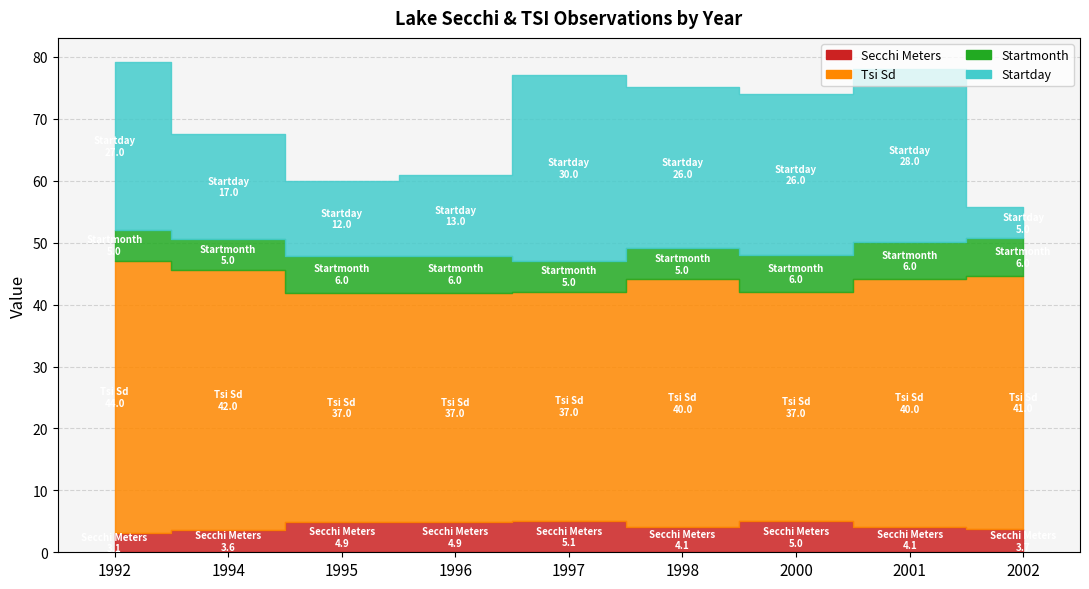

Between which two adjacent categories do Startmonth and Secchi Meters first intersect?

1996 and 1997